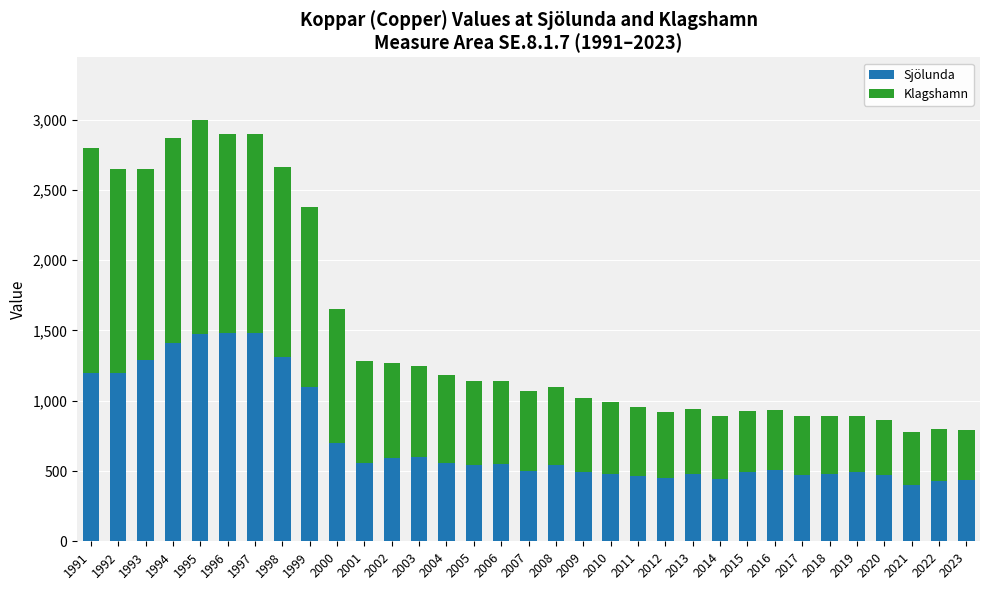

What is the total value across all series at 2001?

1280